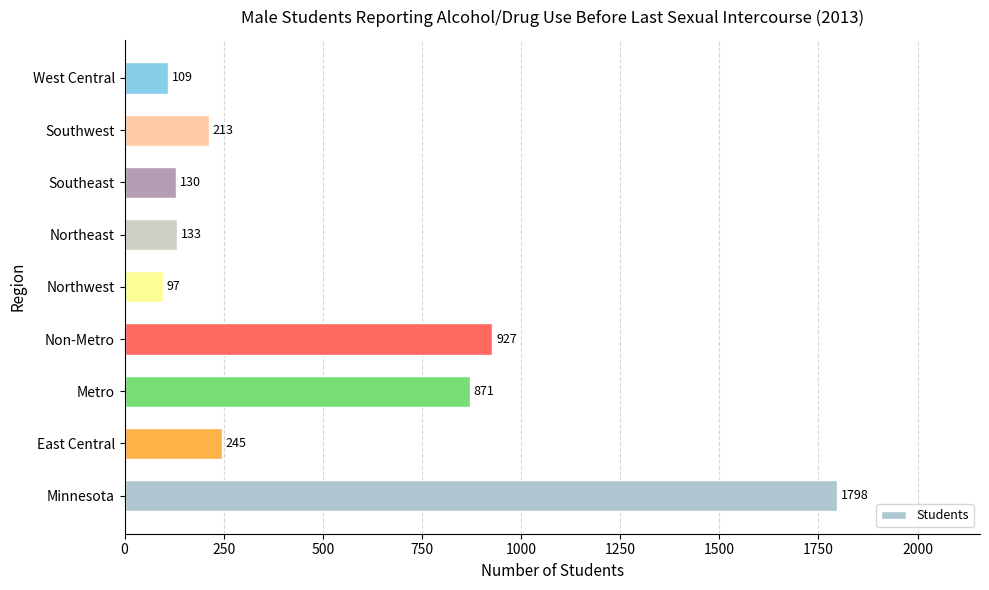

How many categories are shown in the chart?

9